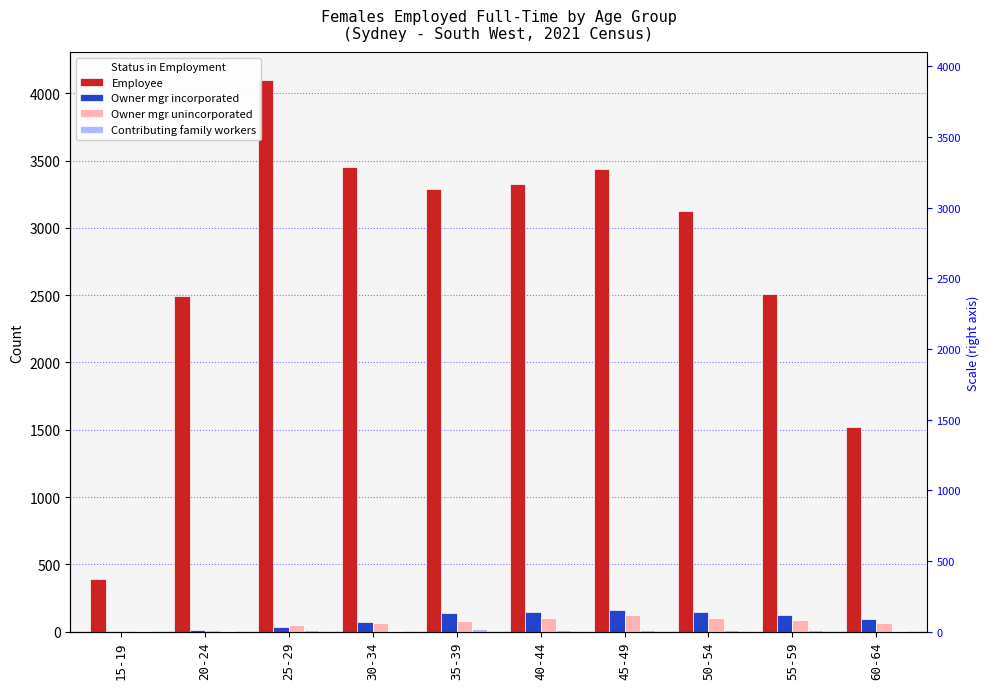

Where is Contributing family workers nearest to the value 11?

50-54